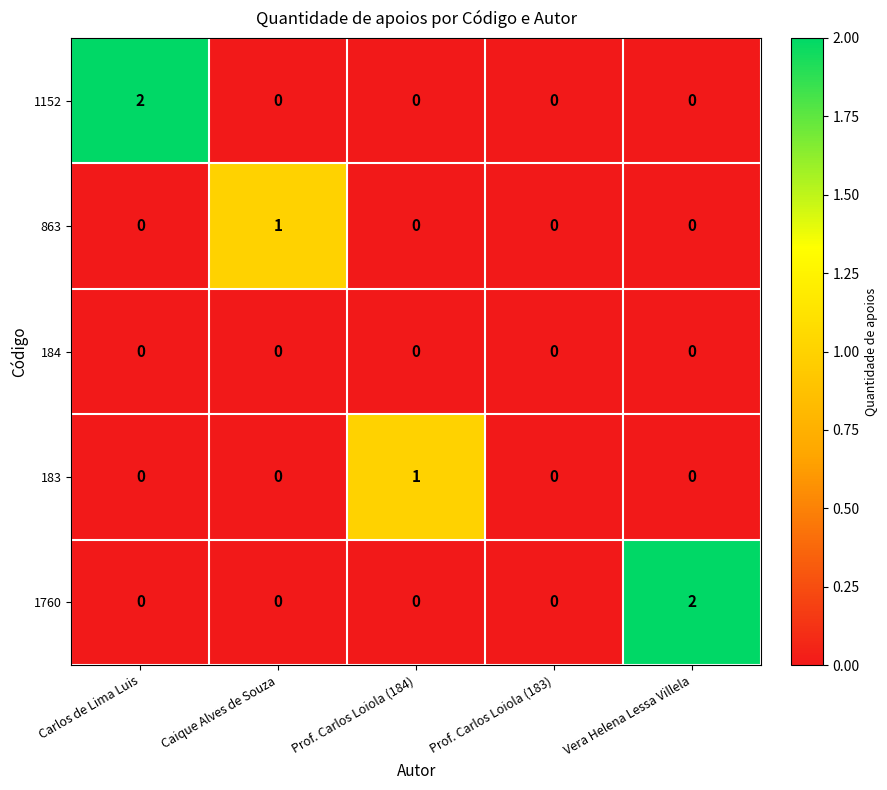

Between Prof. Carlos Loiola (184) and Prof. Carlos Loiola (183), which series saw the biggest shift?

183